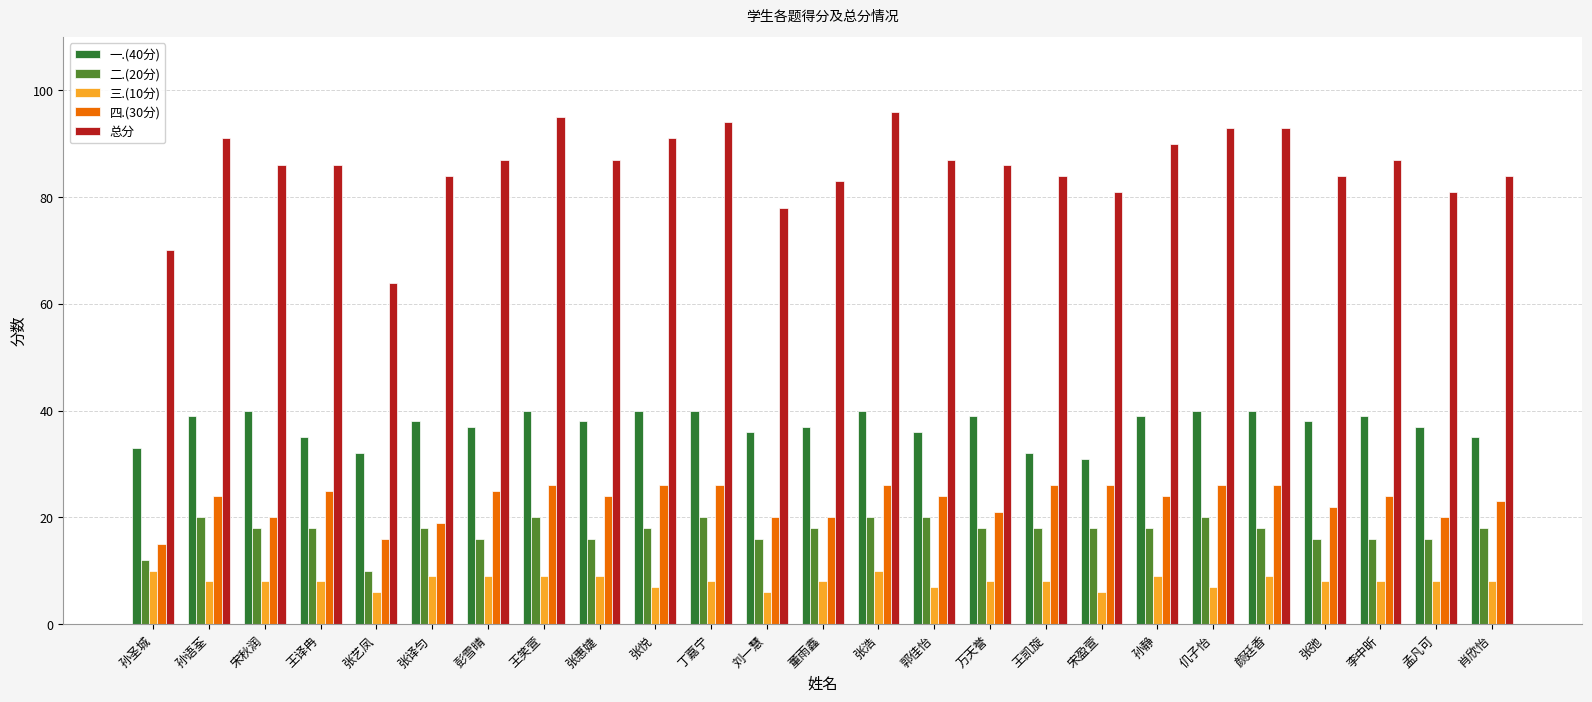

What value does the 一.(40分) series have at 仉子怡?

40